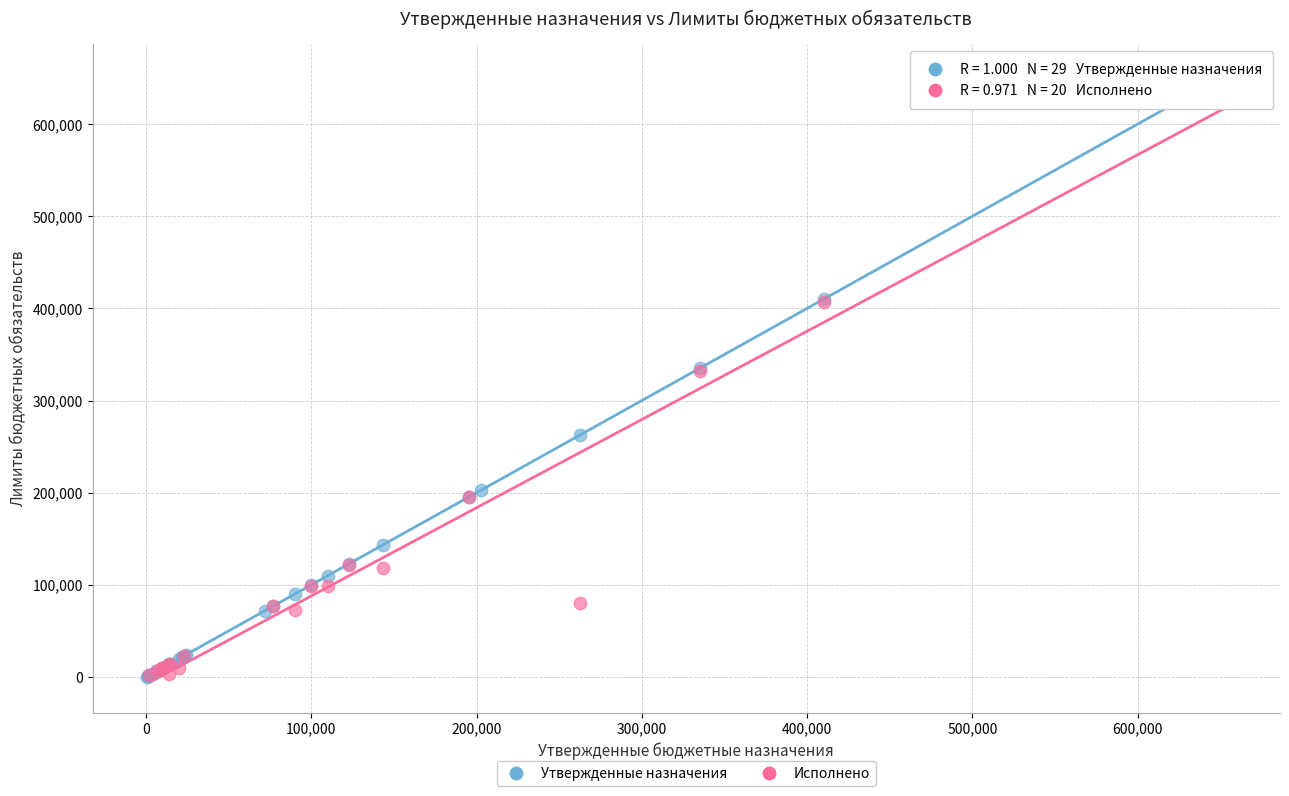

What are all the series names shown in the legend?

Утвержденные назначения, Исполнено